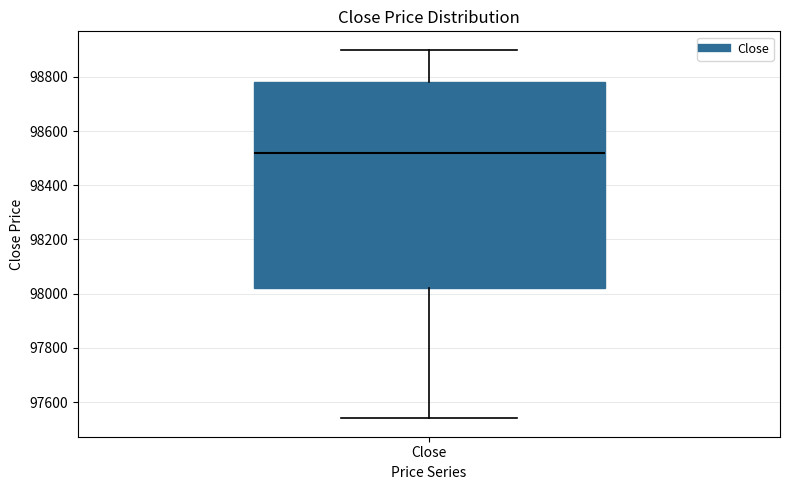

Transcribe this box plot: give where the median line is, the range the box spans, and where the two whiskers end, as read against the y-axis. The values are not printed on the chart, so give them approximately, as read against the axis.

median 98520, box 98020 to 98780, whiskers 97540 to 98900